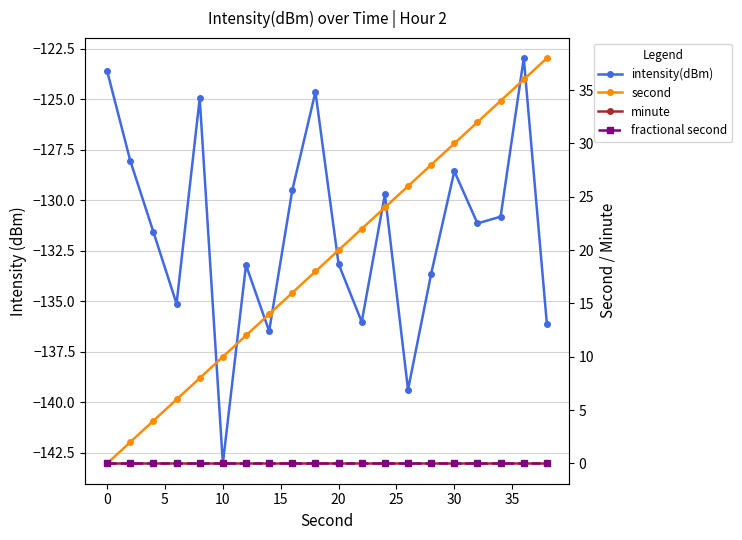

Is this an area chart (filled region under the line)?

No